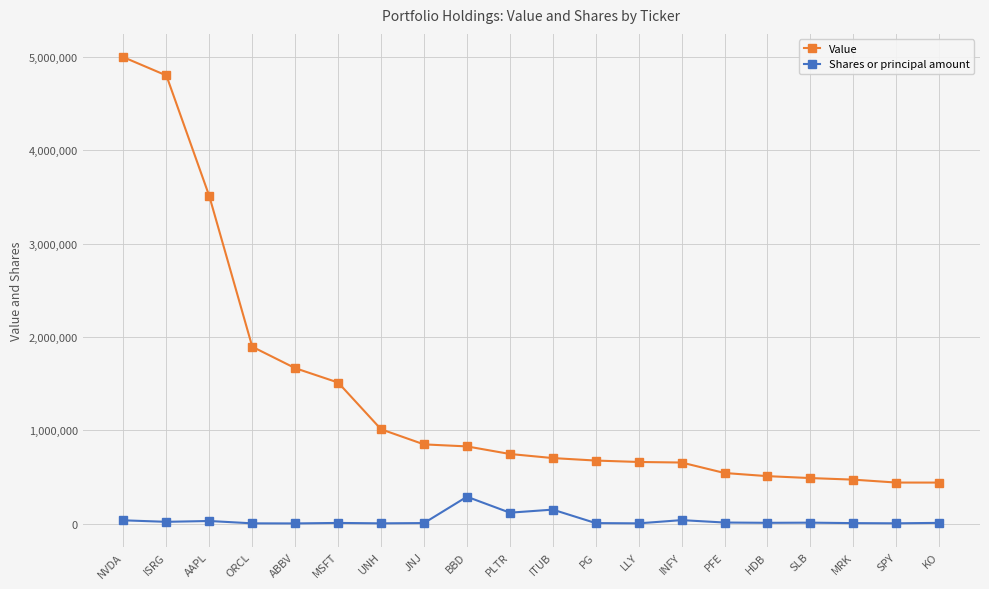

What is the difference between the maximum and minimum values in the Value series?

4559270